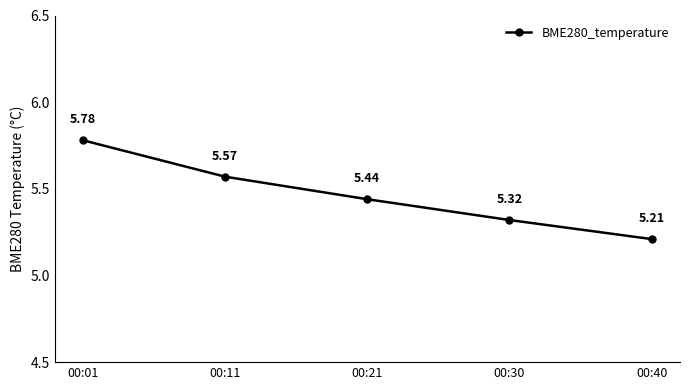

Approximately how many times larger is the value at 00:01 compared to 00:21?

1.1